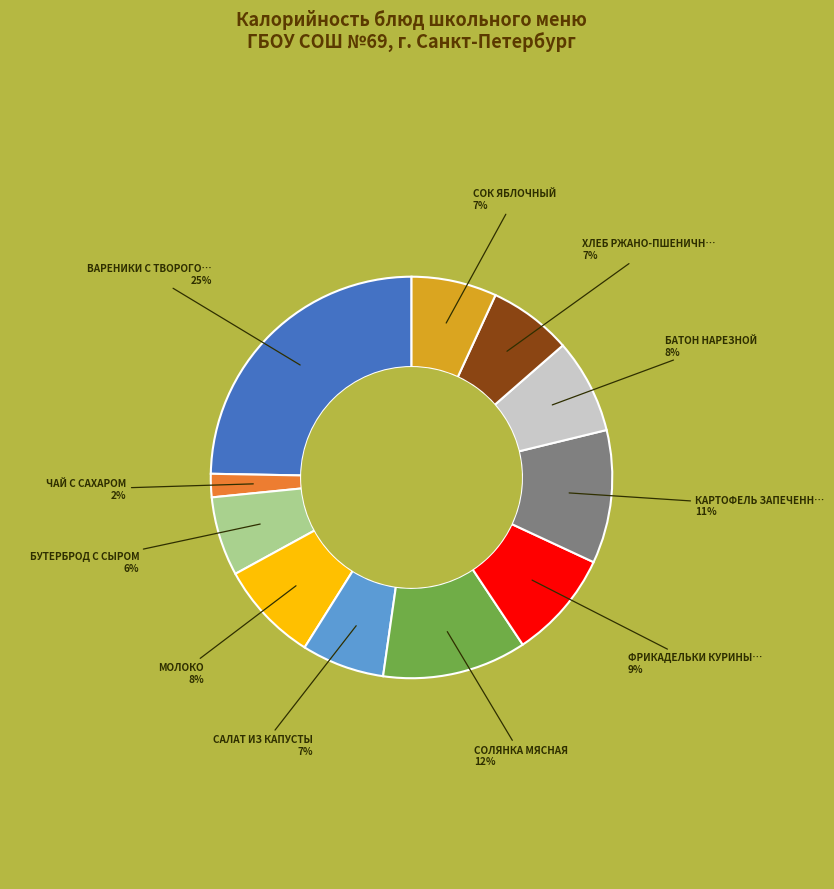

Is there a majority slice in this chart?

No